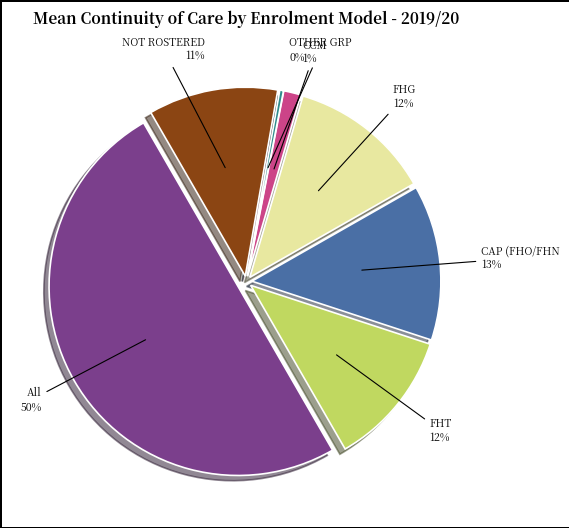

Which slice is the smallest?

OTHER GRP